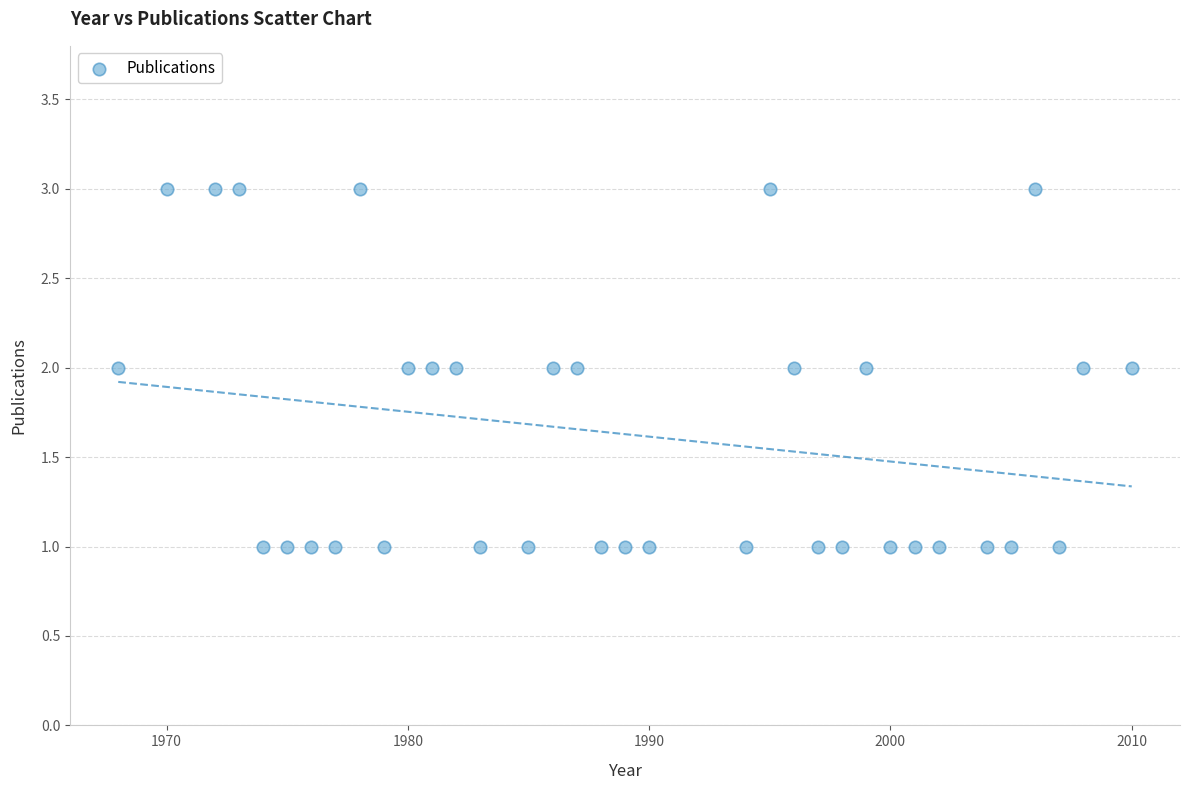

What is the range of X values (max minus min)?

42